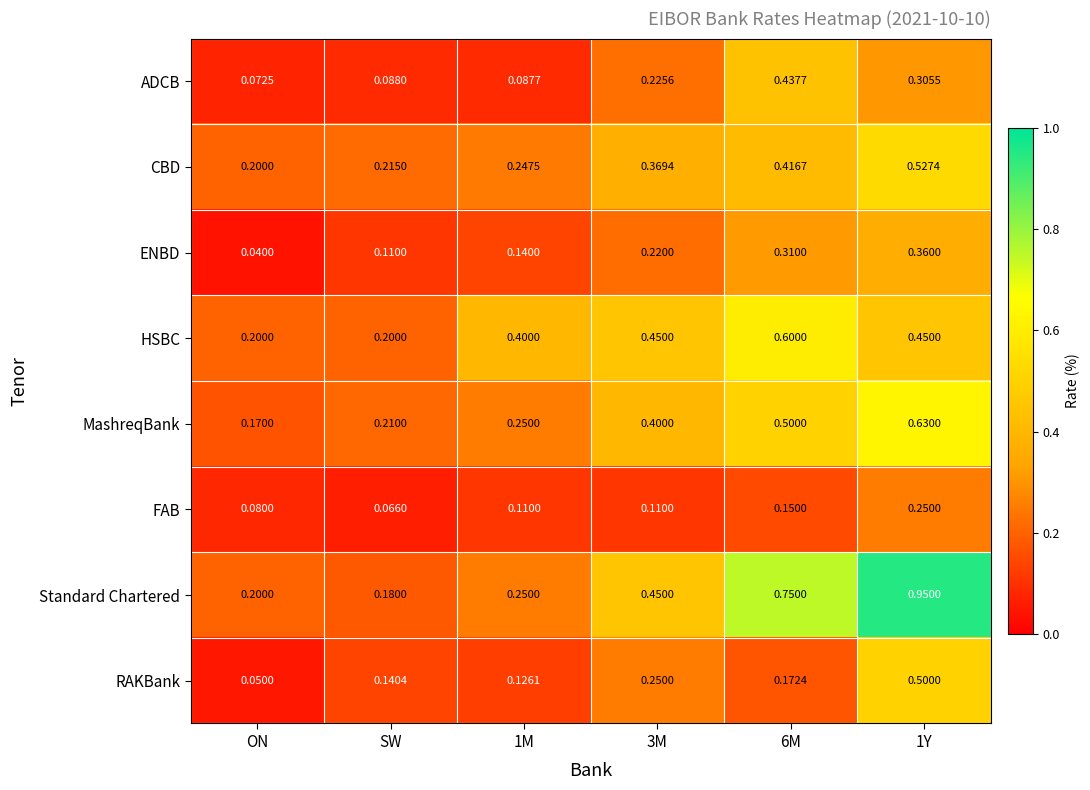

Which series has the widest spread of values?

Standard Chartered